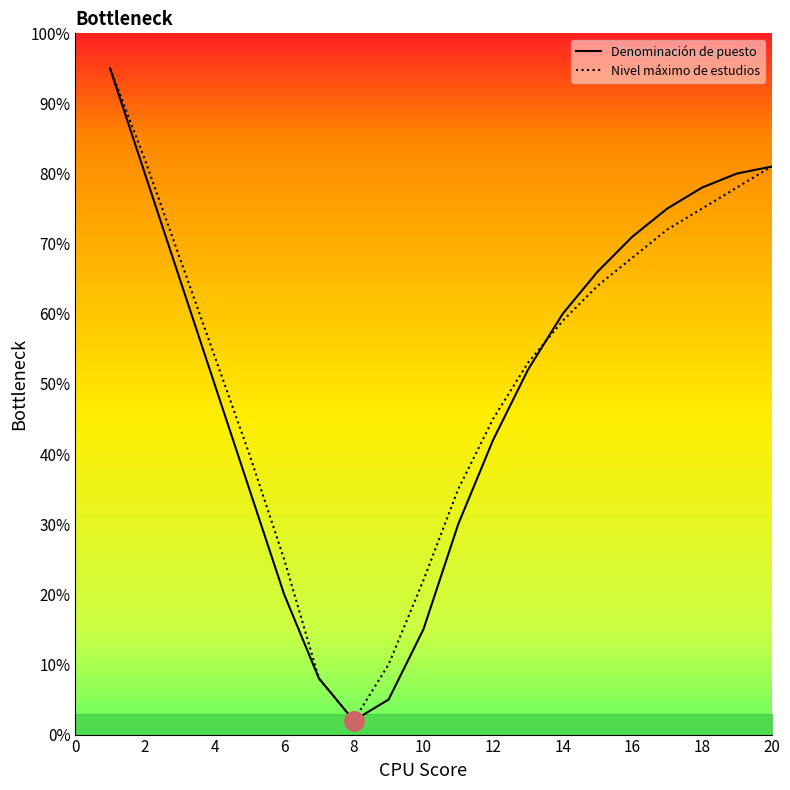

True or false: Nivel máximo de estudios has a value of 13 at 8.

False